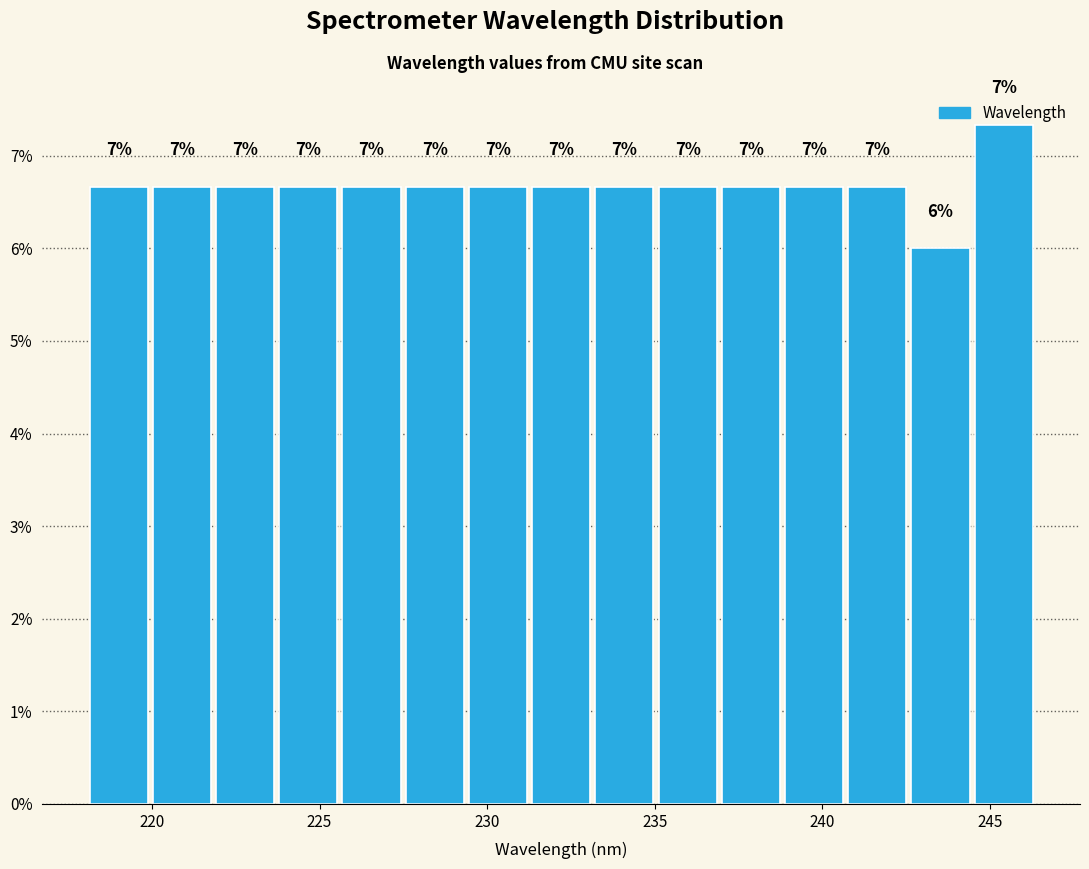

Read against the x-axis, roughly where is the centre of the tallest bar?

245.5